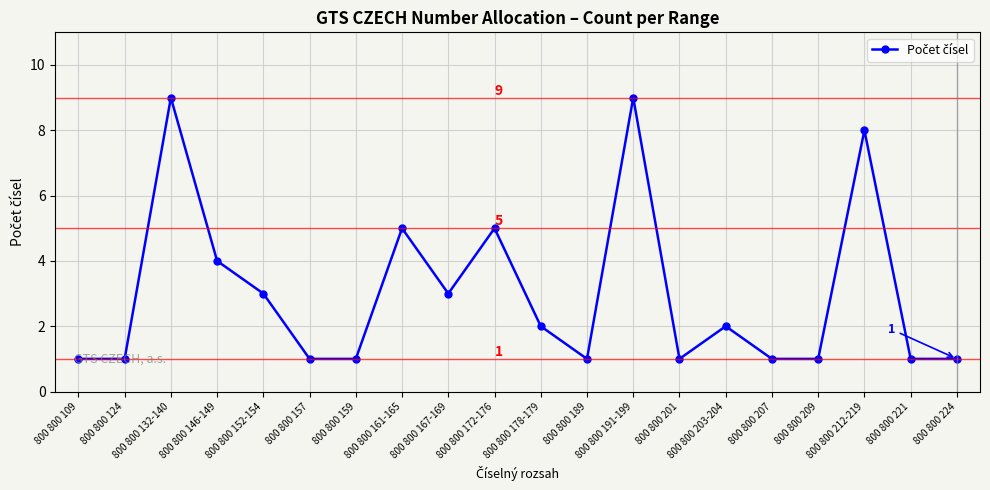

What is the approximate value at 800 800 203-204?

2